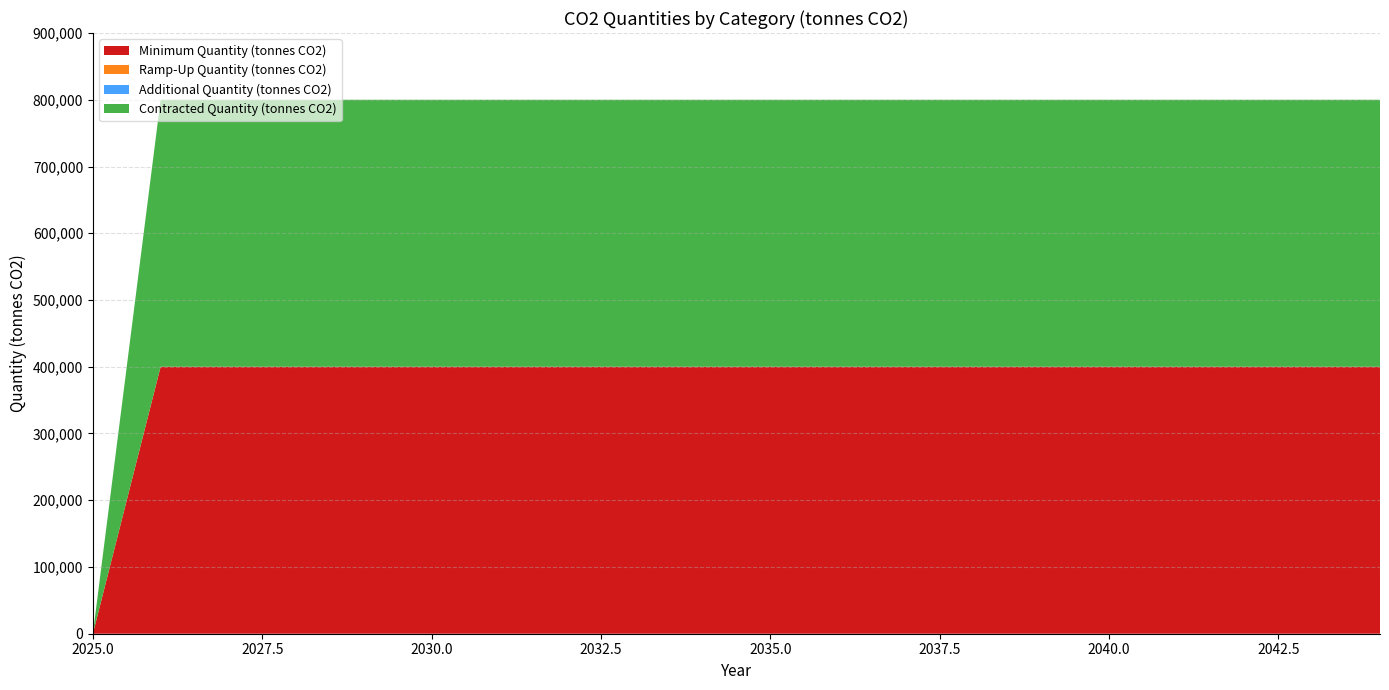

Reading right to left, extract all data points from this chart.

Minimum Quantity (tonnes CO2): 400000	400000	400000	400000	400000	400000	400000	400000	400000	400000	400000	400000	400000	400000	400000	400000	400000	400000	400000	0
Ramp-Up Quantity (tonnes CO2): 0	0	0	0	0	0	0	0	0	0	0	0	0	0	0	0	0	0	0	0
Additional Quantity (tonnes CO2): 0	0	0	0	0	0	0	0	0	0	0	0	0	0	0	0	0	0	0	0
Contracted Quantity (tonnes CO2): 400000	400000	400000	400000	400000	400000	400000	400000	400000	400000	400000	400000	400000	400000	400000	400000	400000	400000	400000	0